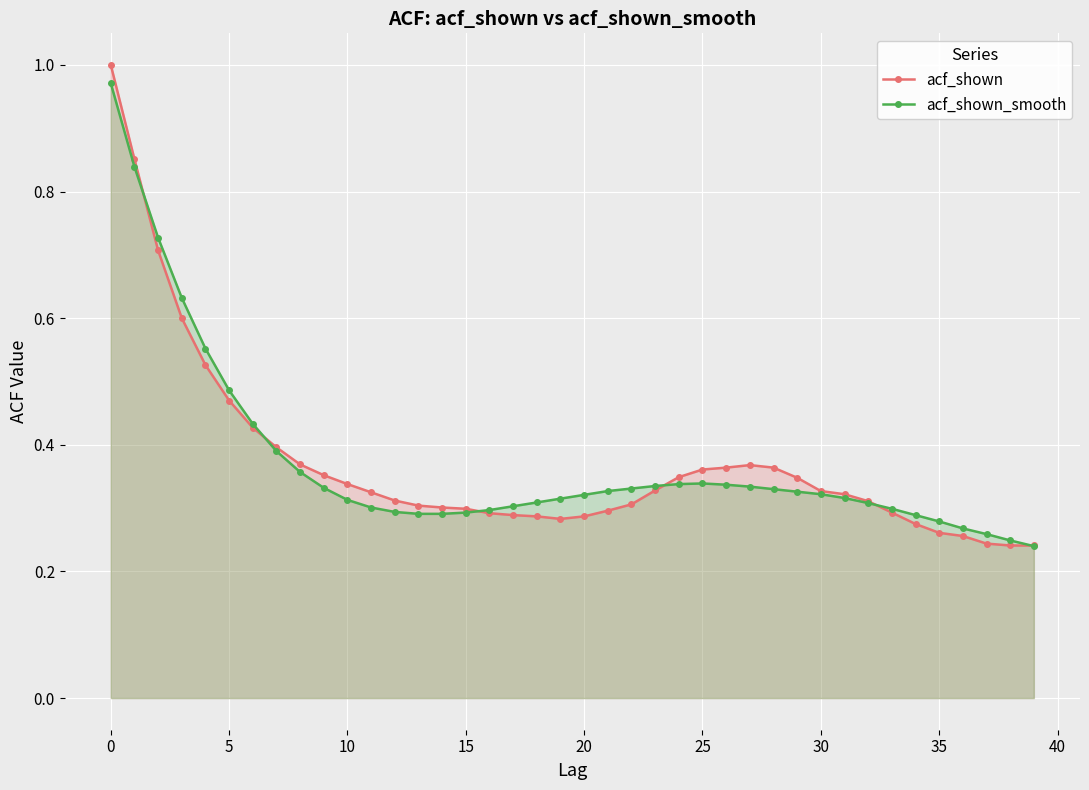

What is the value of the acf_shown_smooth point at the 36th from the left?

0.4